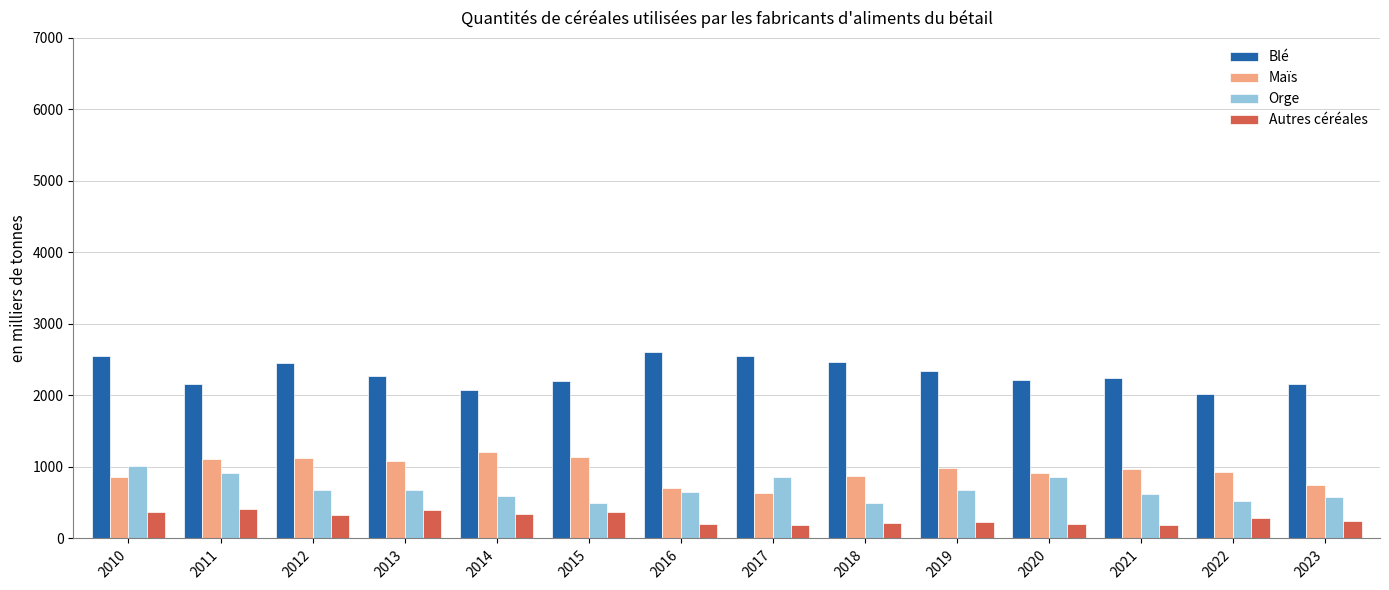

At which label does Blé first exceed 2274?

2010